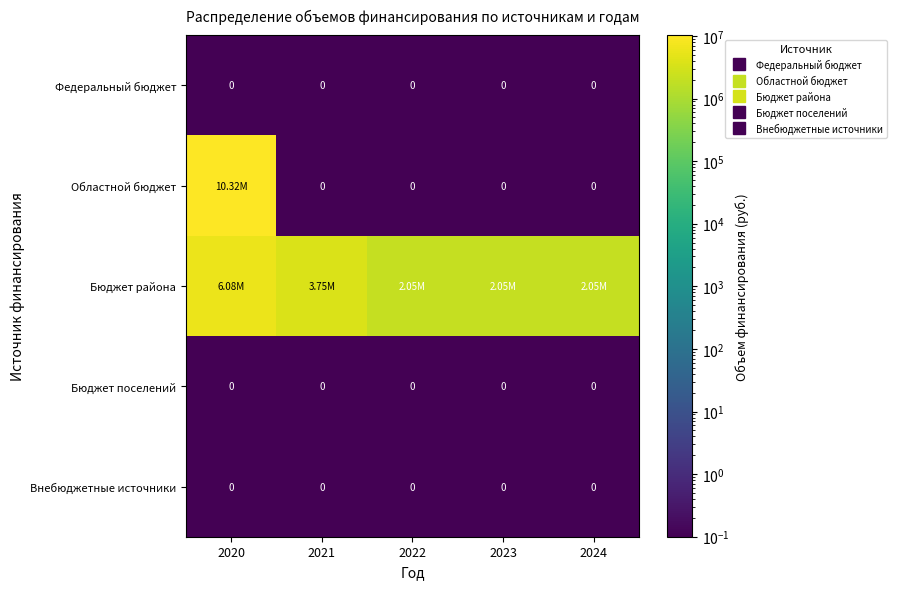

Rank the categories by Бюджет поселений value from lowest to highest.

2020, 2021, 2022, 2023, 2024